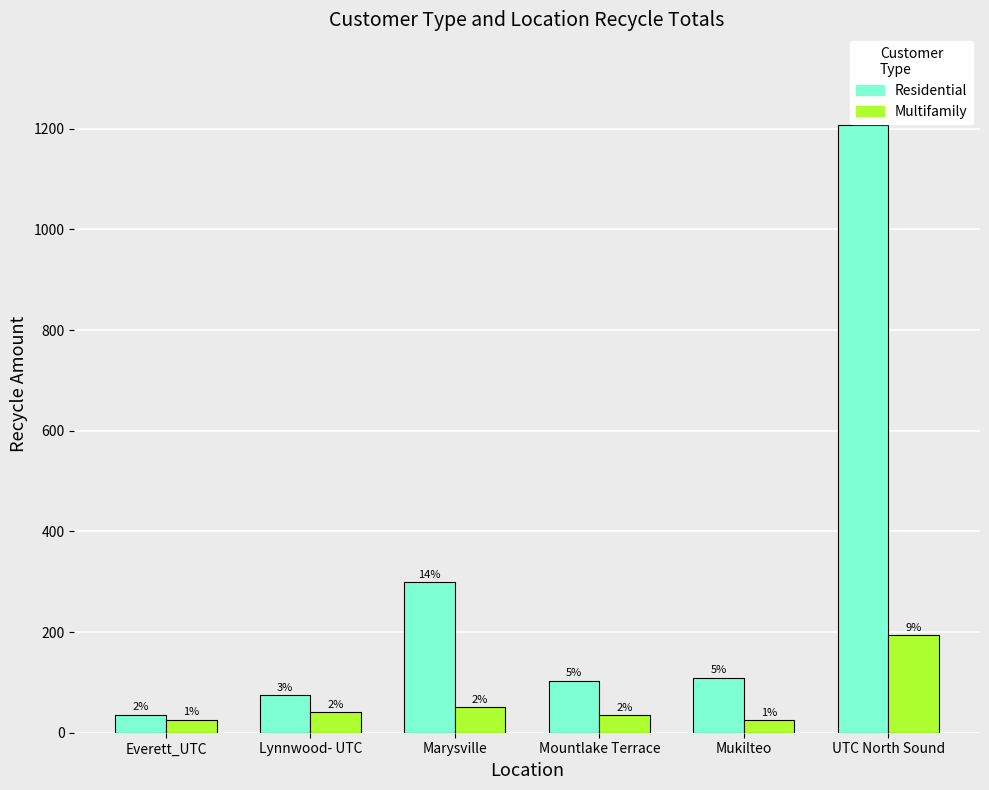

The value of Residential at UTC North Sound is 832.6. True or false?

False